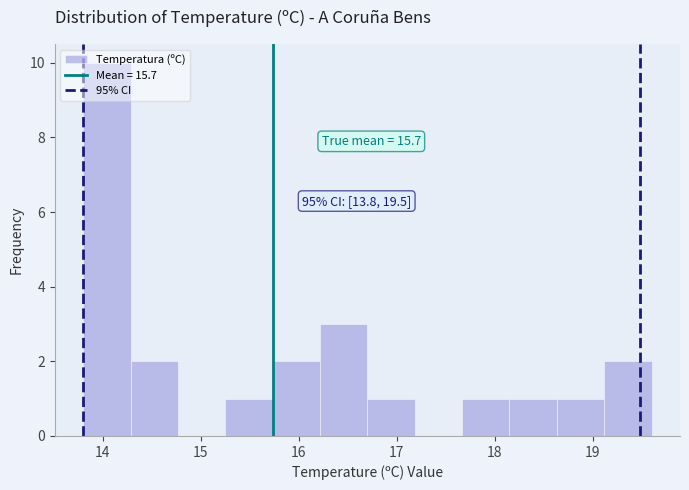

Which range on the x-axis has the tallest bar?

13.8 to 14.3